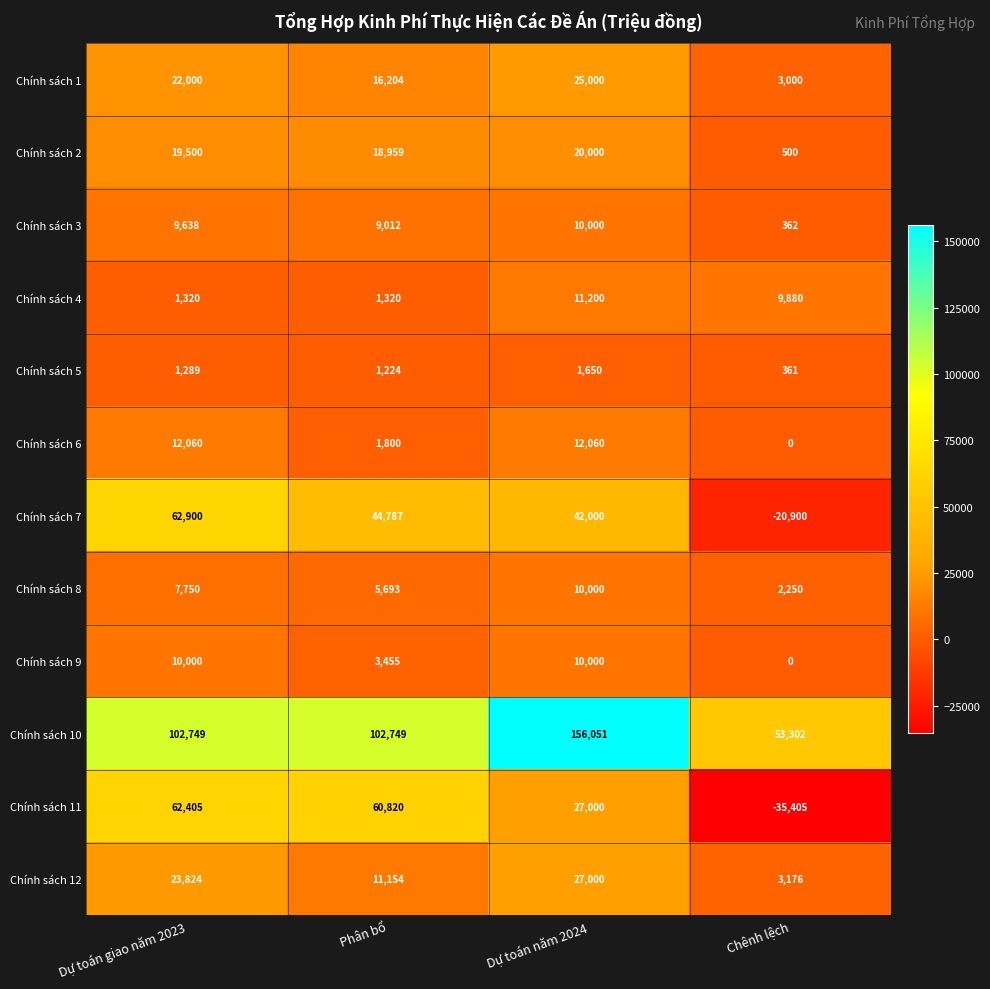

Count the number of data series in this chart.

12